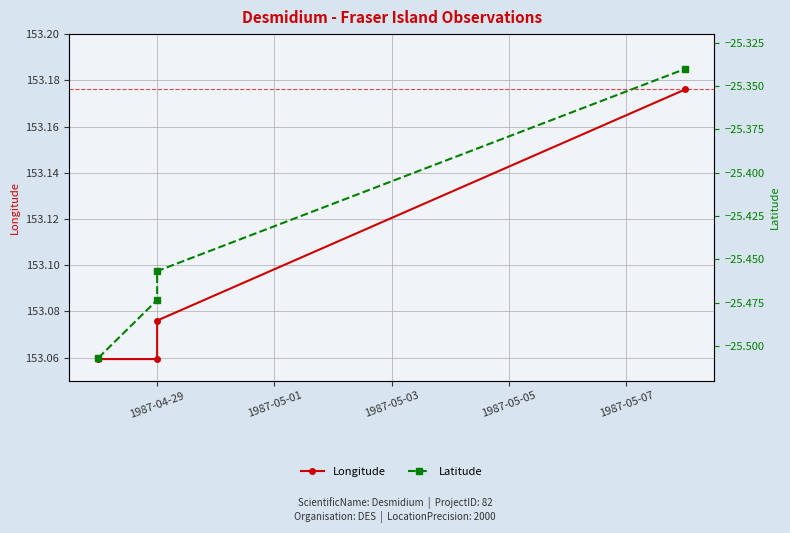

Between 1987-05-01 and 1987-05-05, which series saw the biggest shift?

Latitude